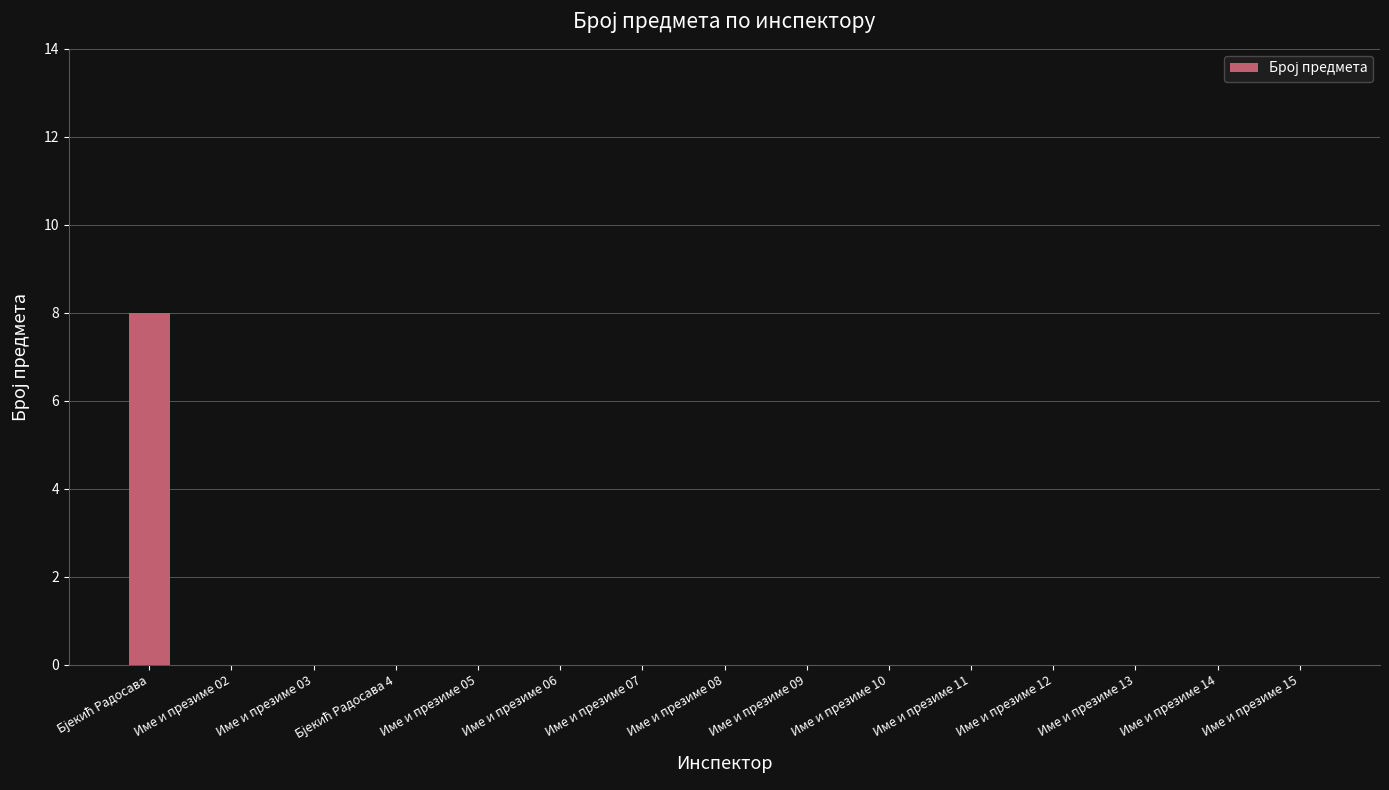

How many series are shown in this chart?

1